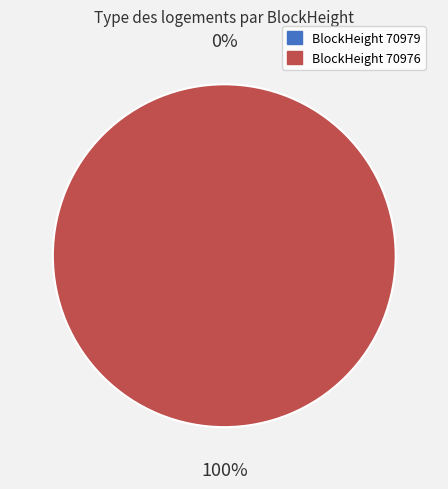

Combined, do 70976 and 70979 account for over 50%?

Yes